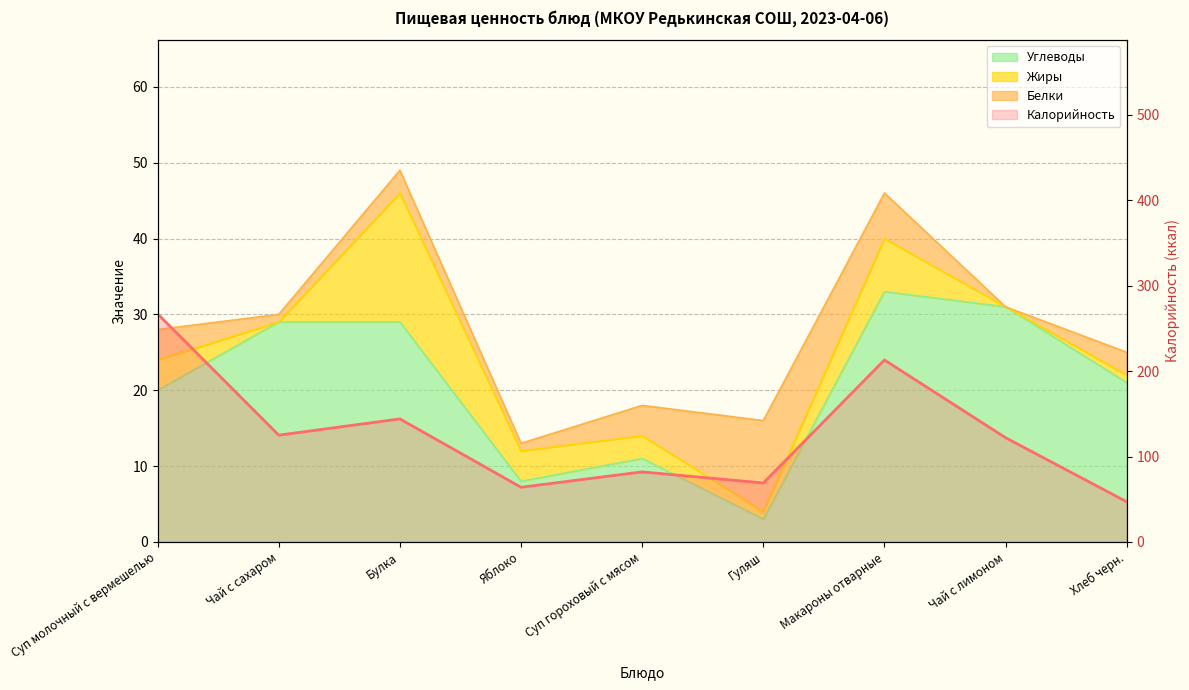

Reading left to right, extract all data points from this chart.

Калорийность: 267	125	144	64	82	69	213	122	47
Углеводы: 20	29	29	8	11	3	33	31	21